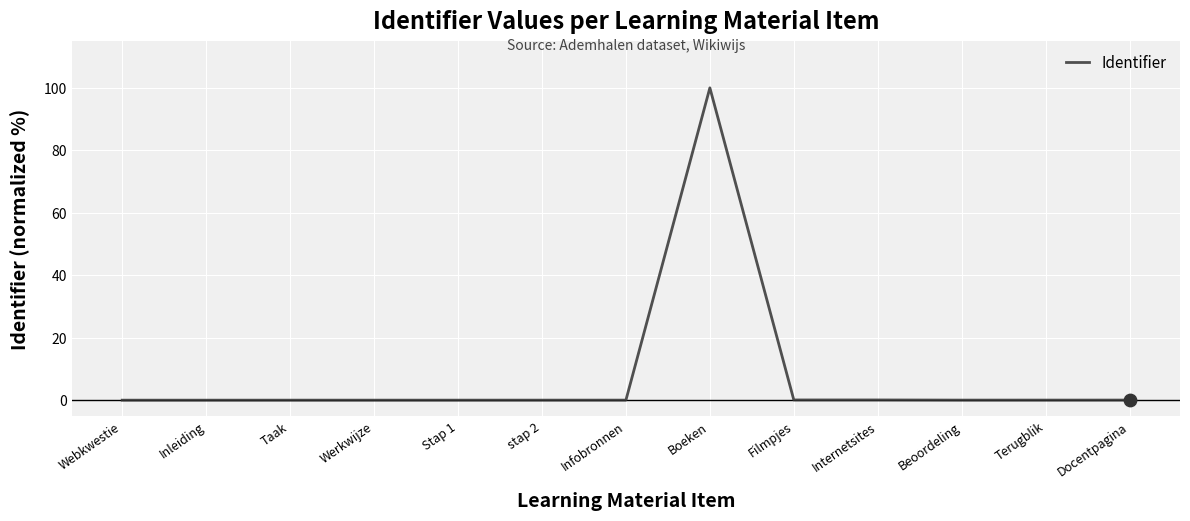

What is the greatest value displayed?

100.0